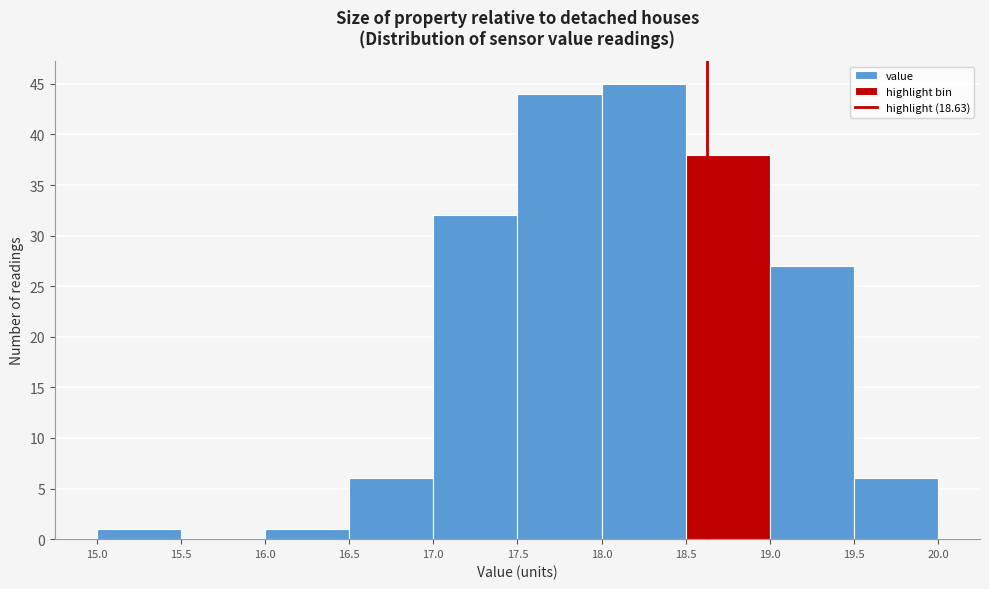

How tall is the bar that spans 19.5 to 20.0 on the x-axis? The values are not printed on the chart, so give them approximately, as read against the axis.

6